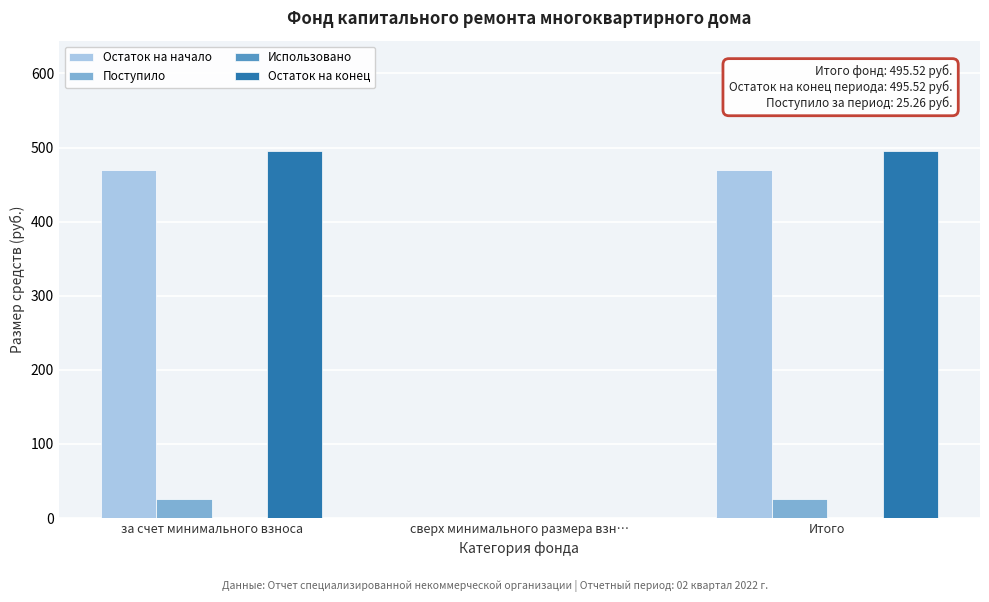

Which series changed the most between сверх минимального размера взн… and Итого?

Остаток на конец